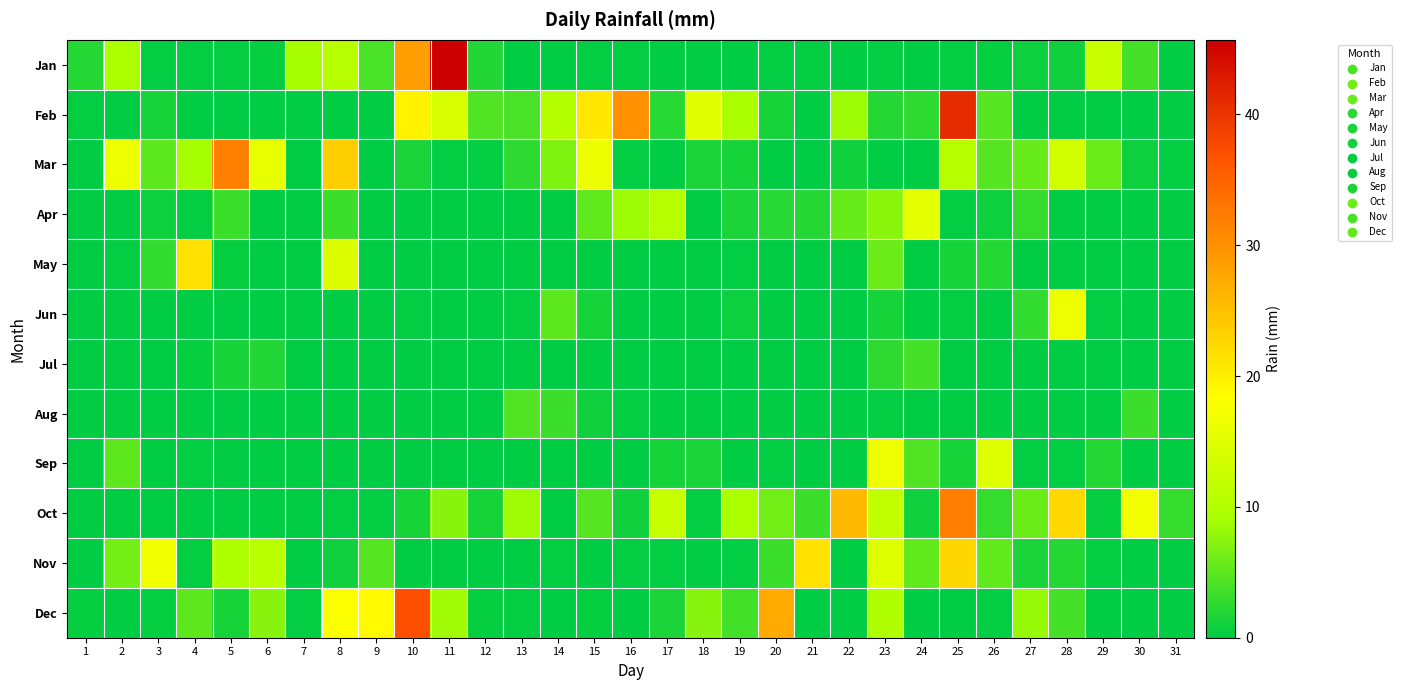

Reading left to right, list all the values displayed in this chart.

Jan: 1=2.0	2=9.4	3=0.2	4=0.2	5=0.2	6=0.5	7=9.1	8=10.7	9=4.1	10=28.7	11=45.7	12=1.8	13=0.0	14=0.0	15=0.2	16=0.2	17=0.0	18=0.0	19=0.0	20=0.2	21=0.2	22=0.0	23=0.2	24=0.0	25=0.2	26=0.5	27=0.8	28=1.0	29=12.4	30=3.8	31=0.0
Feb: 1=0.2	2=0.0	3=1.3	4=0.0	5=0.0	6=0.0	7=0.0	8=0.0	9=0.0	10=19.6	11=14.0	12=4.3	13=4.1	14=10.2	15=20.8	16=30.0	17=2.3	18=15.2	19=9.4	20=1.3	21=0.0	22=8.4	23=2.0	24=2.5	25=40.9	26=4.8	27=0.0	28=0.0	29=0.0	30=0.0	31=0.0
Mar: 1=0.0	2=16.5	3=5.1	4=9.1	5=31.8	6=15.8	7=0.0	8=23.4	9=0.0	10=1.5	11=0.2	12=0.2	13=2.5	14=6.9	15=16.3	16=0.2	17=0.0	18=1.5	19=1.3	20=0.0	21=0.0	22=1.0	23=0.0	24=0.0	25=10.4	26=4.8	27=5.6	28=13.5	29=5.8	30=0.8	31=0.2
Apr: 1=0.0	2=0.0	3=0.8	4=0.2	5=3.3	6=0.0	7=0.0	8=3.3	9=0.0	10=0.0	11=0.0	12=0.0	13=0.0	14=0.0	15=5.3	16=8.4	17=10.4	18=0.0	19=1.5	20=2.3	21=2.0	22=5.6	23=7.6	24=15.5	25=0.2	26=0.8	27=3.0	28=0.0	29=0.0	30=0.0	31=0.0
May: 1=0.0	2=0.2	3=2.8	4=21.6	5=0.5	6=0.0	7=0.0	8=14.5	9=0.0	10=0.0	11=0.0	12=0.0	13=0.0	14=0.0	15=0.0	16=0.0	17=0.0	18=0.0	19=0.2	20=0.0	21=0.0	22=0.0	23=5.8	24=0.0	25=1.3	26=2.0	27=0.0	28=0.0	29=0.0	30=0.0	31=0.0
Jun: 1=0.0	2=0.0	3=0.0	4=0.0	5=0.0	6=0.0	7=0.0	8=0.0	9=0.0	10=0.2	11=0.0	12=0.0	13=0.2	14=5.1	15=1.3	16=0.0	17=0.0	18=0.0	19=0.8	20=0.0	21=0.0	22=0.0	23=1.3	24=0.0	25=0.2	26=0.0	27=2.8	28=16.5	29=0.2	30=0.0	31=0.0
Jul: 1=0.0	2=0.0	3=0.0	4=0.5	5=1.3	6=1.8	7=0.0	8=0.0	9=0.0	10=0.0	11=0.0	12=0.0	13=0.0	14=0.0	15=0.0	16=0.0	17=0.0	18=0.0	19=0.0	20=0.0	21=0.0	22=0.0	23=2.5	24=3.8	25=0.0	26=0.0	27=0.0	28=0.0	29=0.0	30=0.0	31=0.0
Aug: 1=0.0	2=0.0	3=0.0	4=0.0	5=0.0	6=0.0	7=0.0	8=0.0	9=0.0	10=0.0	11=0.0	12=0.0	13=4.3	14=3.3	15=1.0	16=0.2	17=0.0	18=0.0	19=0.0	20=0.0	21=0.0	22=0.0	23=0.2	24=0.0	25=0.0	26=0.0	27=0.0	28=0.0	29=0.0	30=3.3	31=0.0
Sep: 1=0.0	2=5.1	3=0.0	4=0.2	5=0.0	6=0.0	7=0.0	8=0.0	9=0.0	10=0.0	11=0.0	12=0.0	13=0.0	14=0.0	15=0.0	16=0.0	17=1.3	18=1.5	19=0.0	20=0.2	21=0.0	22=0.0	23=16.5	24=4.3	25=1.3	26=14.7	27=0.2	28=0.2	29=2.0	30=0.0	31=0.0
Oct: 1=0.0	2=0.0	3=0.0	4=0.0	5=0.0	6=0.0	7=0.0	8=0.2	9=0.2	10=1.3	11=7.4	12=1.3	13=8.6	14=0.0	15=4.8	16=1.0	17=12.2	18=0.2	19=9.4	20=6.1	21=3.3	22=25.6	23=11.7	24=1.0	25=32.0	26=3.0	27=5.8	28=22.4	29=0.5	30=17.0	31=3.0
Nov: 1=0.0	2=6.3	3=16.8	4=0.2	5=9.7	6=10.9	7=0.0	8=1.0	9=4.8	10=0.0	11=0.0	12=0.0	13=0.0	14=0.2	15=0.0	16=0.2	17=0.2	18=0.0	19=0.2	20=3.3	21=21.3	22=0.0	23=14.7	24=5.3	25=22.6	26=5.3	27=1.5	28=2.0	29=0.2	30=0.0	31=0.0
Dec: 1=0.5	2=0.0	3=0.5	4=5.1	5=1.3	6=7.4	7=0.2	8=18.0	9=18.8	10=37.1	11=8.6	12=0.5	13=0.2	14=0.0	15=0.5	16=0.0	17=1.5	18=7.4	19=3.6	20=27.4	21=0.0	22=0.0	23=9.7	24=0.0	25=0.0	26=0.2	27=8.1	28=3.8	29=0.0	30=0.0	31=0.0